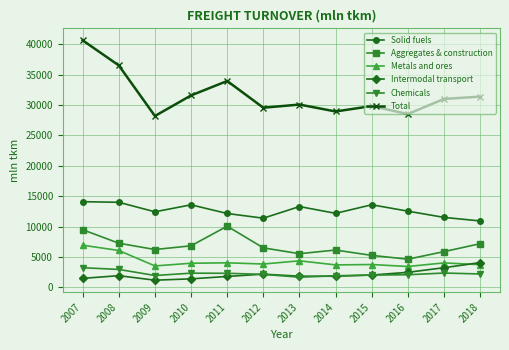

What is the value of the Intermodal transport point at the 7th from the left?

1835.2